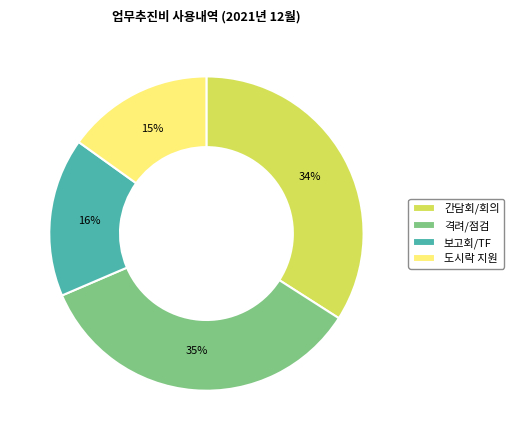

Between 보고회/TF and 격려/점검, which is larger?

격려/점검